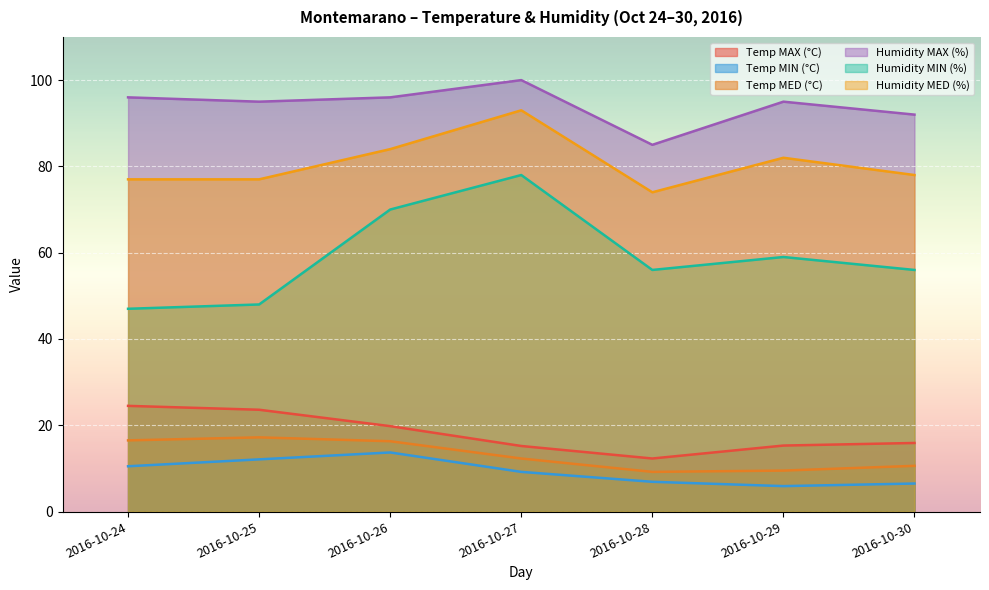

Where does the Temp MIN (°C) series first go above 9?

2016-10-24